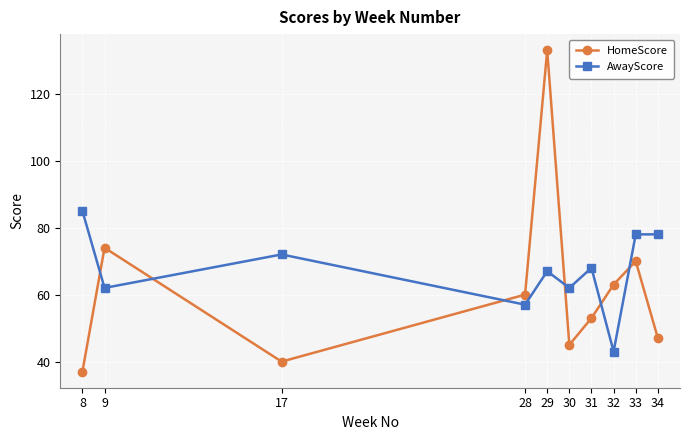

Count the number of categories in the chart.

10